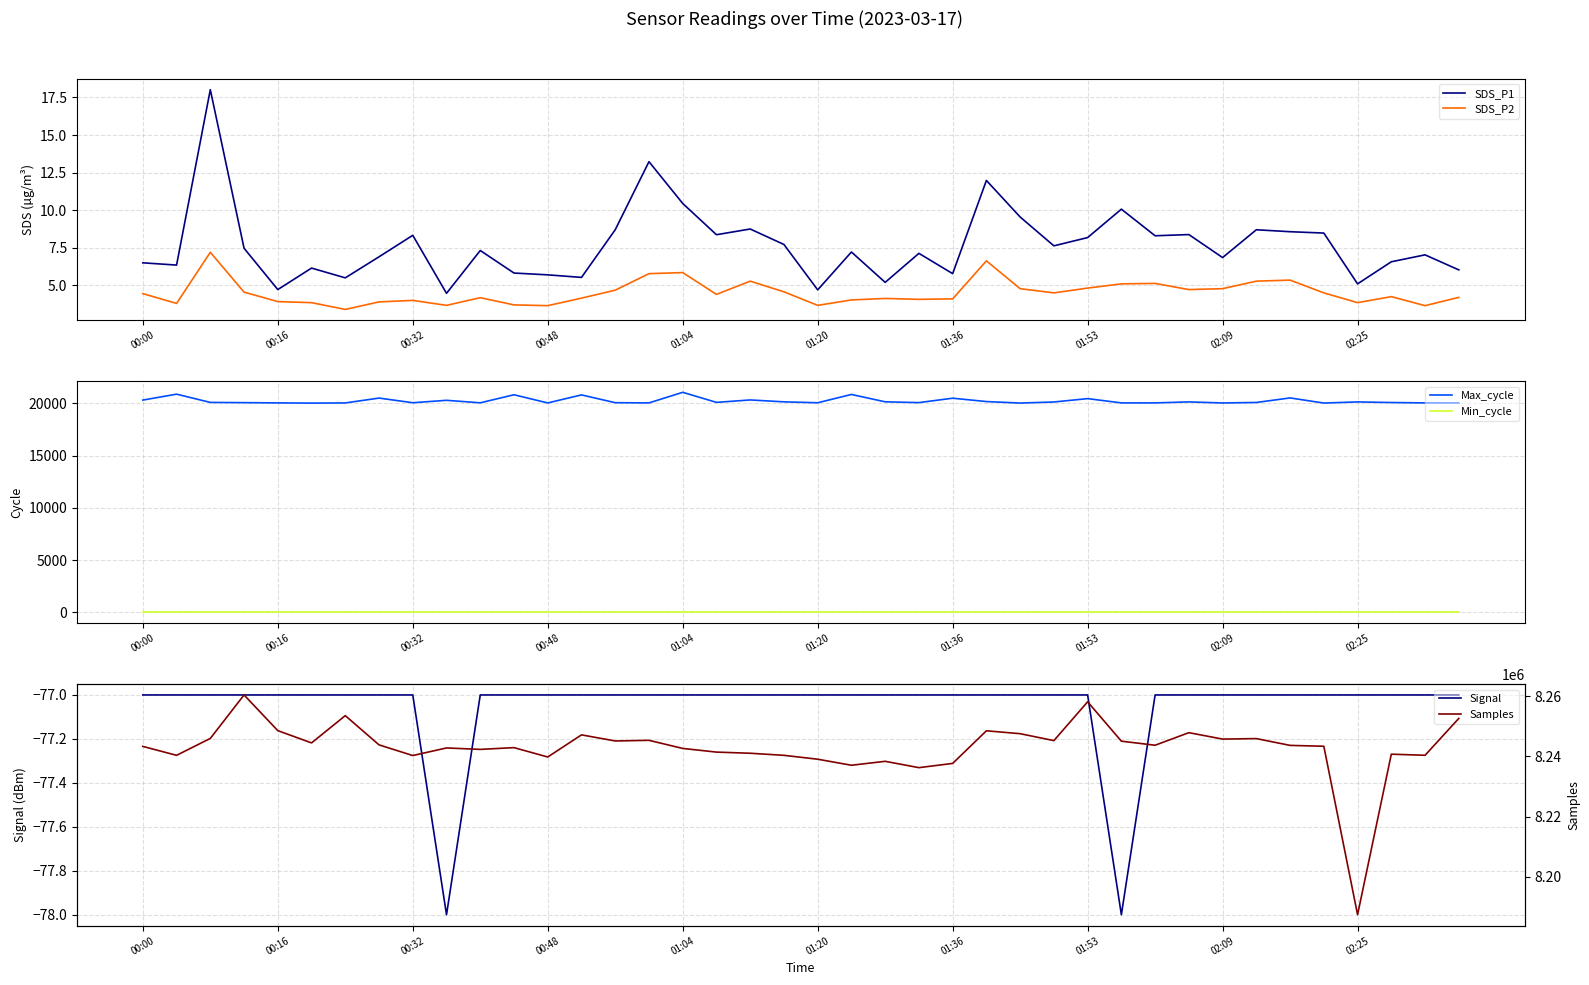

What is the value of the Signal point at the 21st from the left?

-77.0